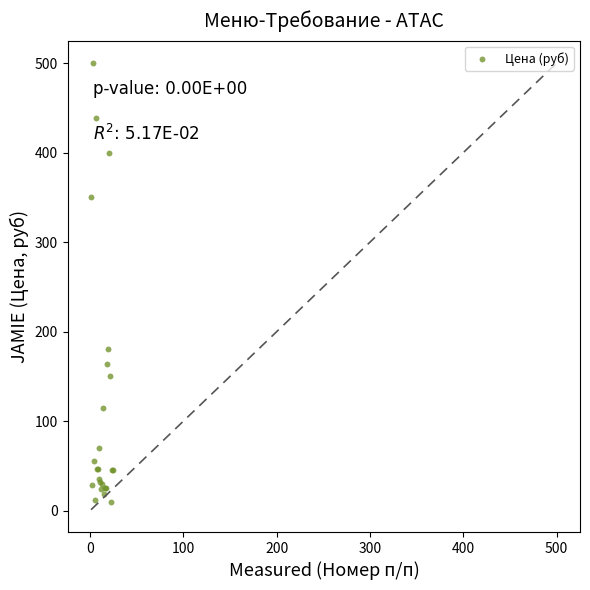

What Y value in the scatter plot is closest to 255?

180.0